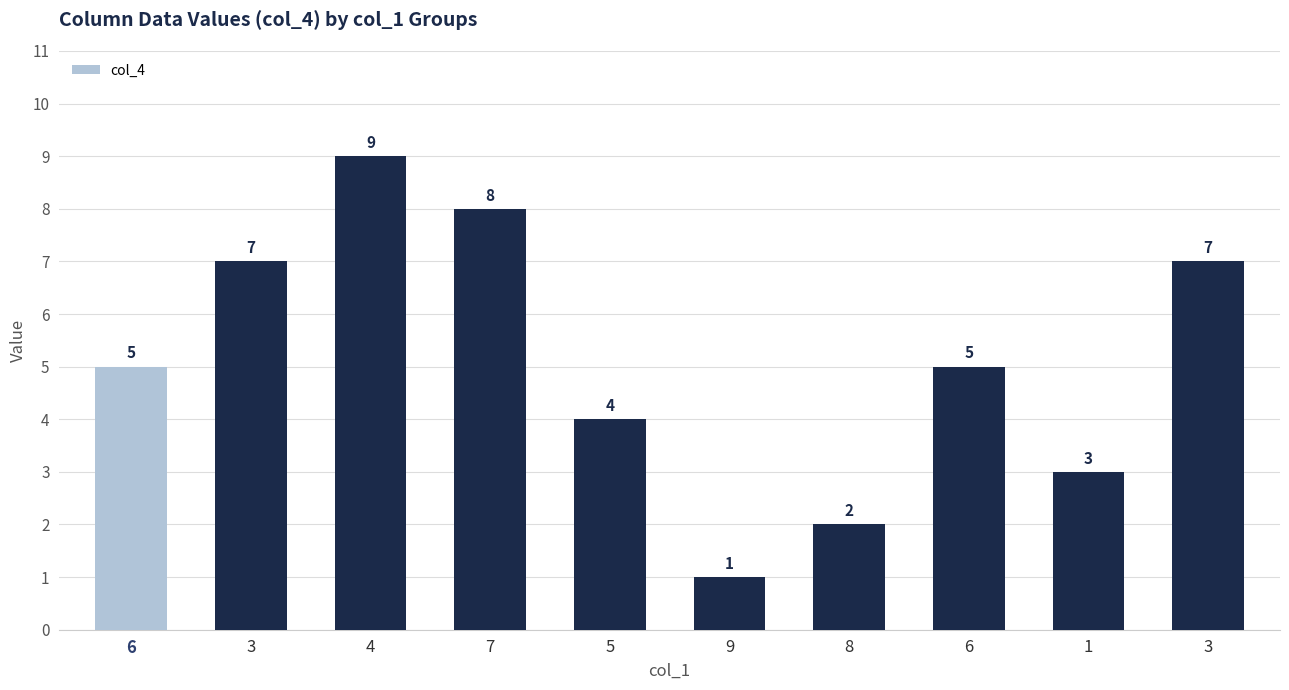

Does the chart contain any negative values?

No